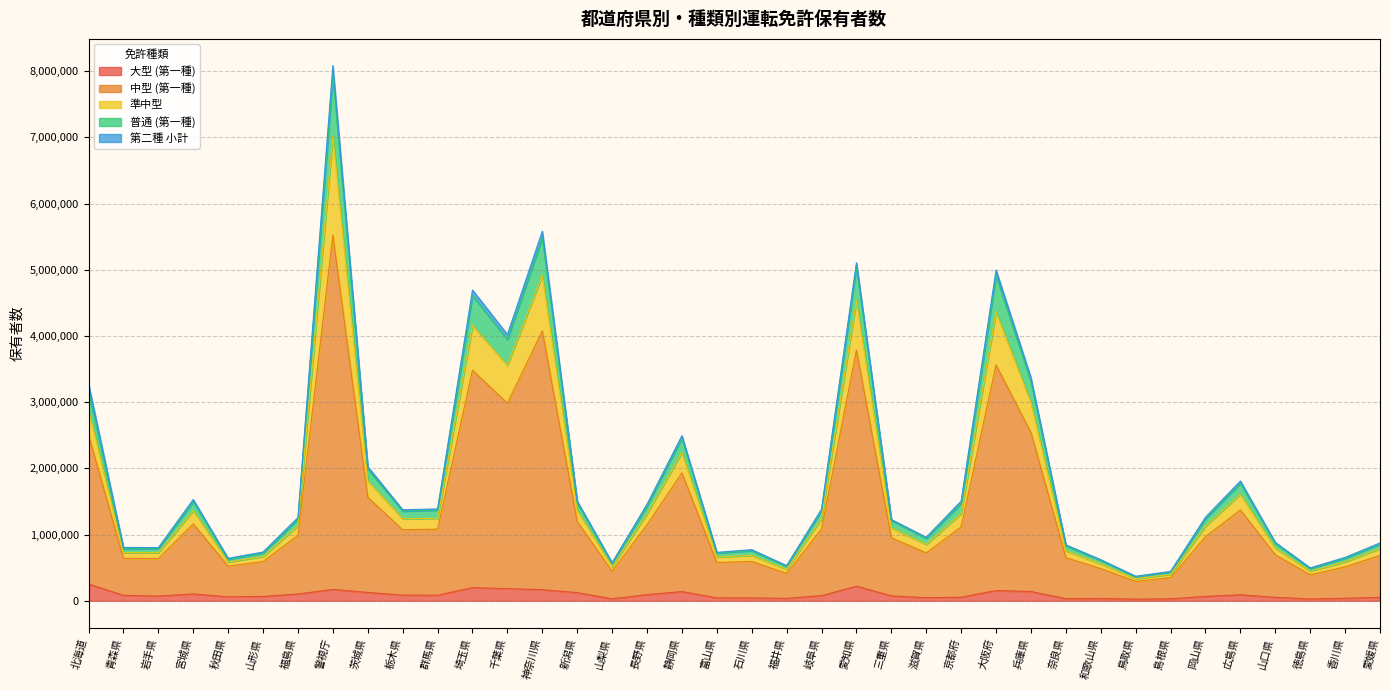

At which category does the chart reach its peak across all series?

警視庁